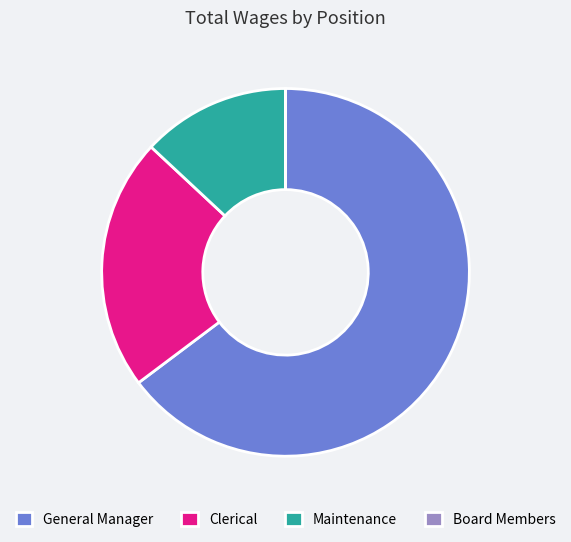

Does General Manager represent more than half of the total?

Yes